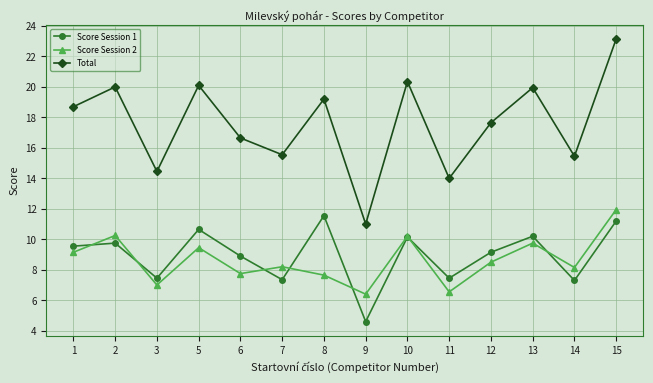

Rank the series at 8 from lowest to highest value.

Score Session 2, Score Session 1, Total